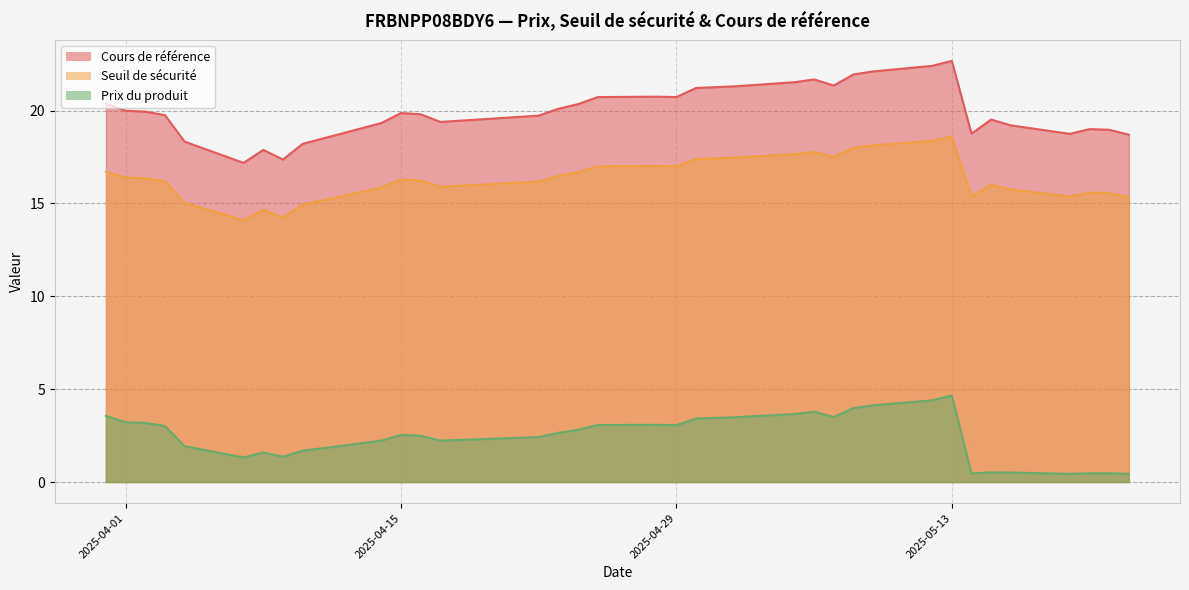

At 2025-05-08, list the series in order from smallest to largest.

Prix du produit, Seuil de sécurité, Cours de référence